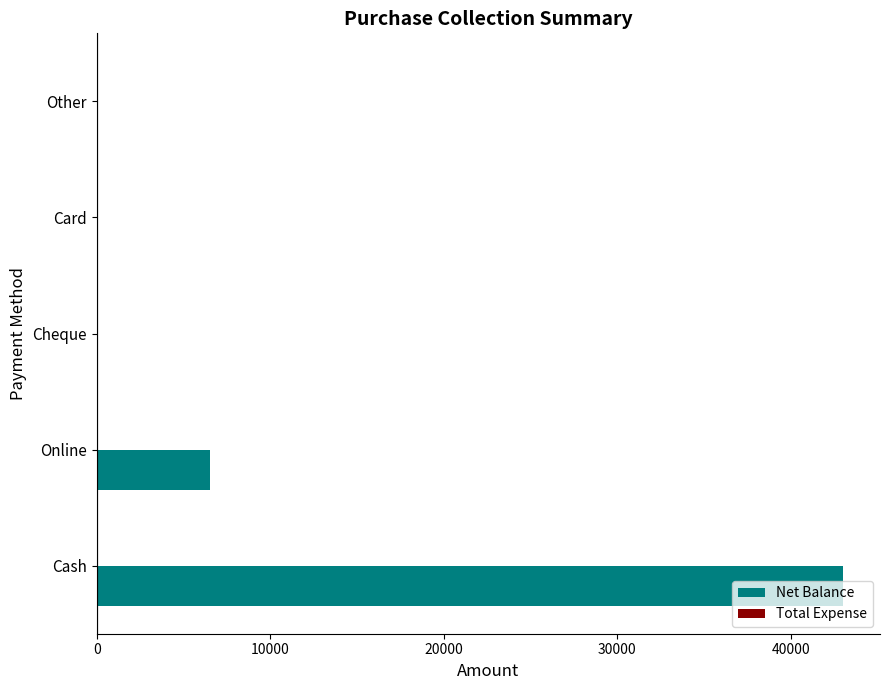

What is the change in value from Cash to Card?

-43000